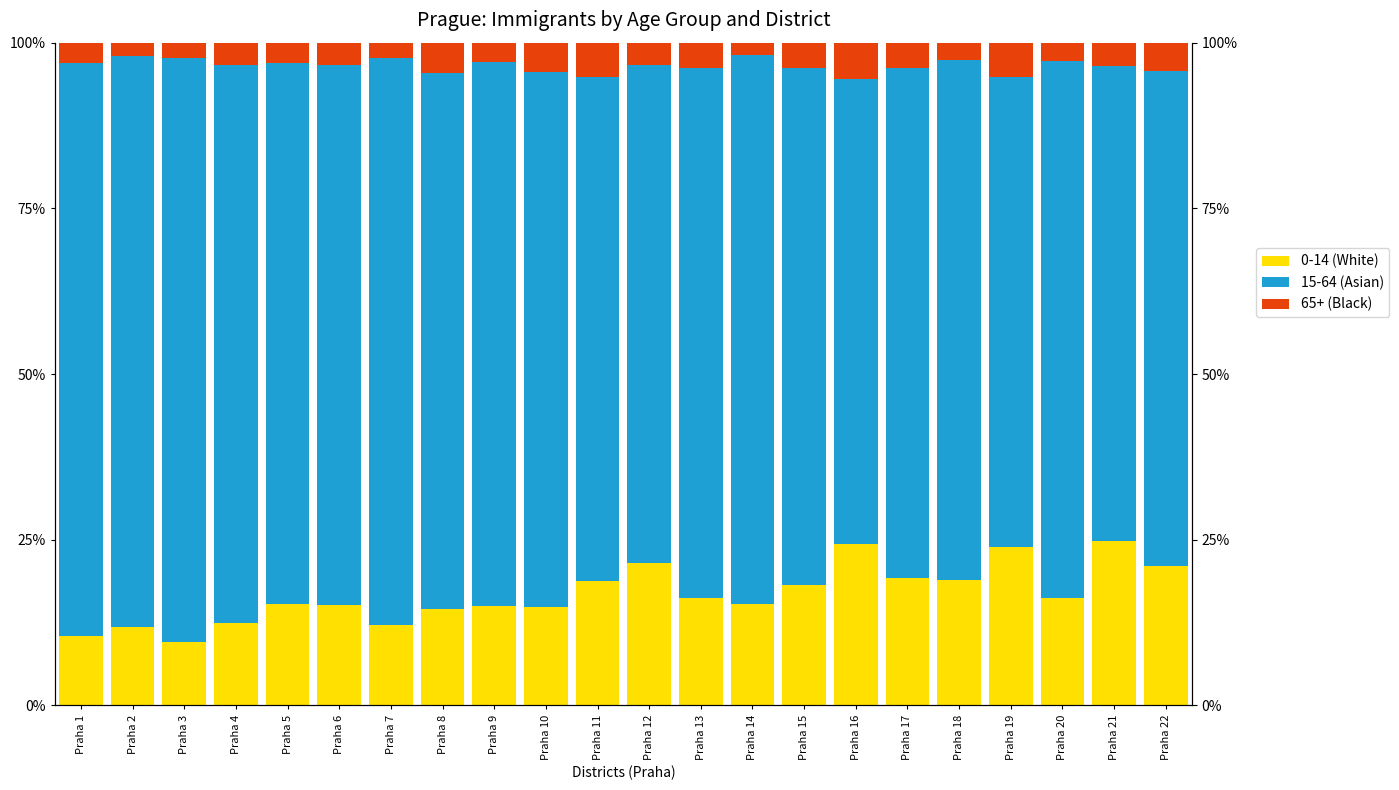

Rank the categories by 0-14 (White) value from lowest to highest.

Praha 3, Praha 1, Praha 2, Praha 7, Praha 4, Praha 8, Praha 10, Praha 9, Praha 6, Praha 5, Praha 14, Praha 20, Praha 13, Praha 15, Praha 11, Praha 18, Praha 17, Praha 22, Praha 12, Praha 19, Praha 16, Praha 21